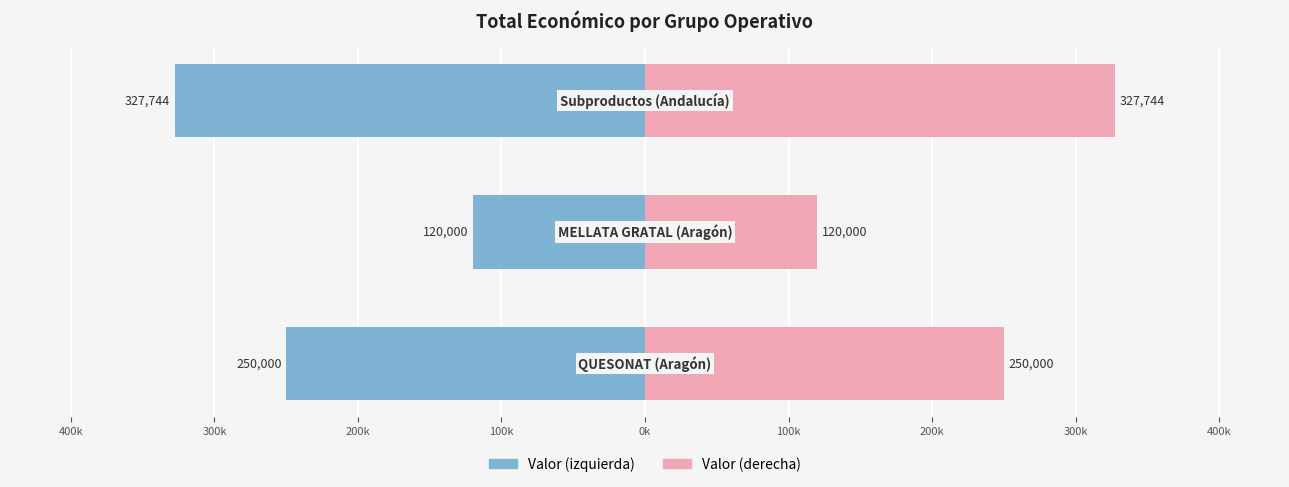

Are the bars grouped side by side (vs. stacked)?

Yes